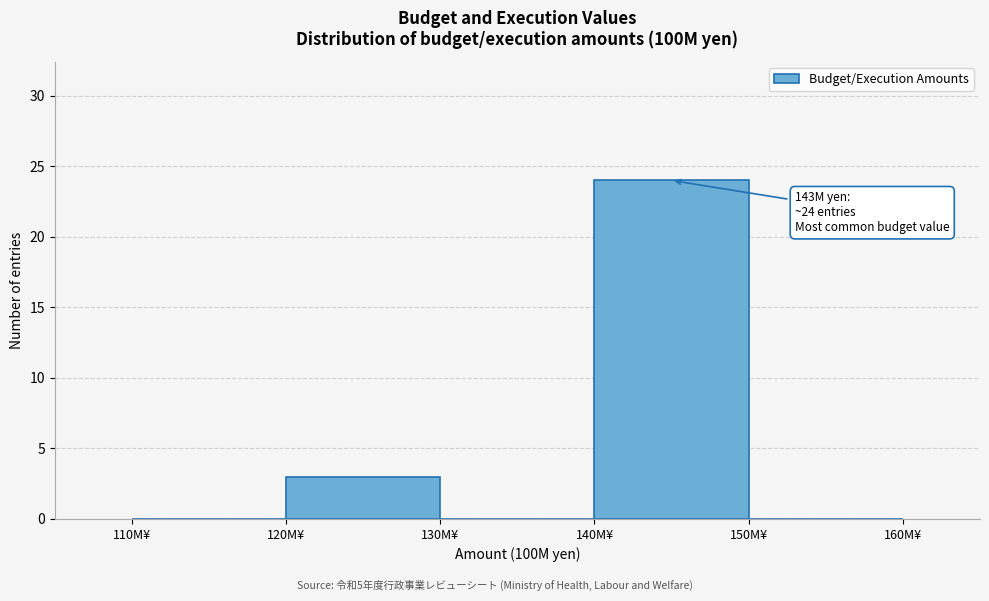

Which range on the x-axis has the tallest bar?

140 to 150